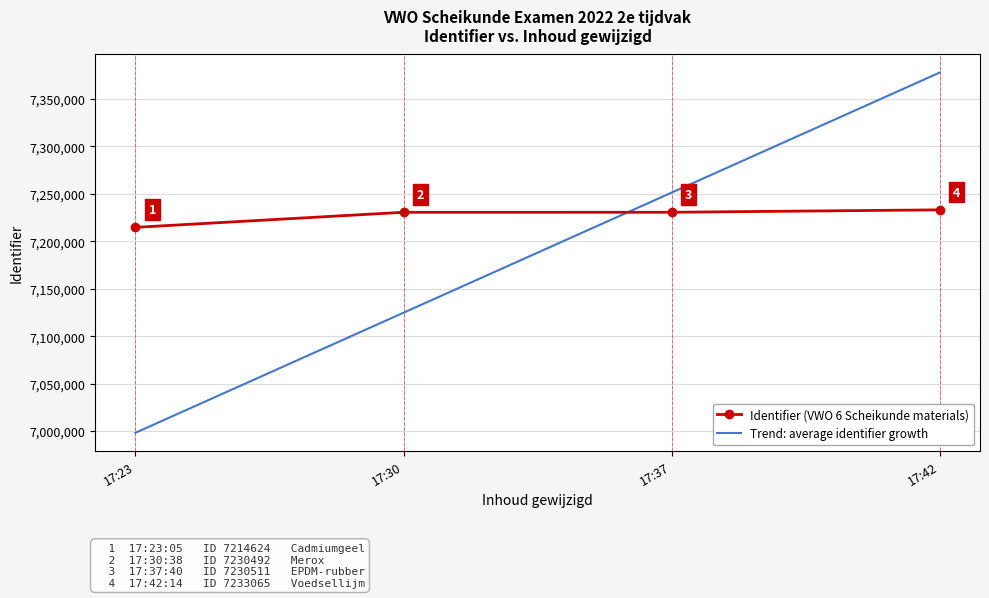

Rank the categories by Trend: average identifier growth value from lowest to highest.

17:23, 17:30, 17:37, 17:42